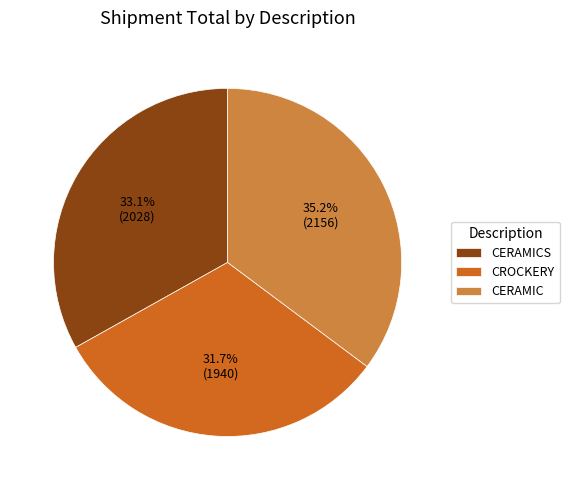

Which slice is the smallest?

CROCKERY